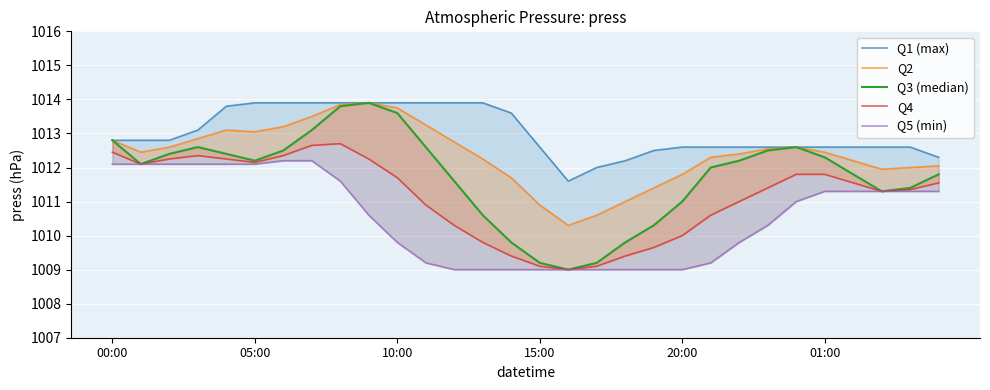

True or false: Q3 (median) has a value of 1497.3 at 9.

False